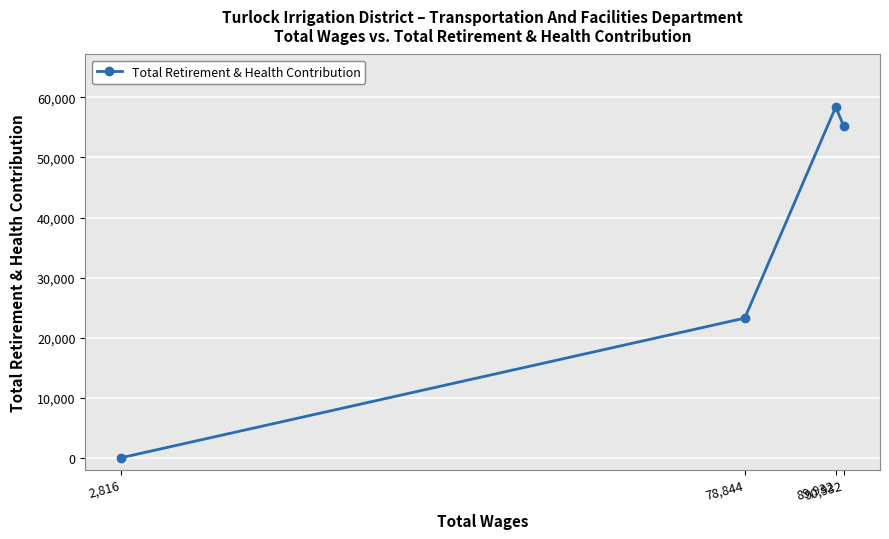

What is the difference between the values at 2,816 and 78,844?

23249